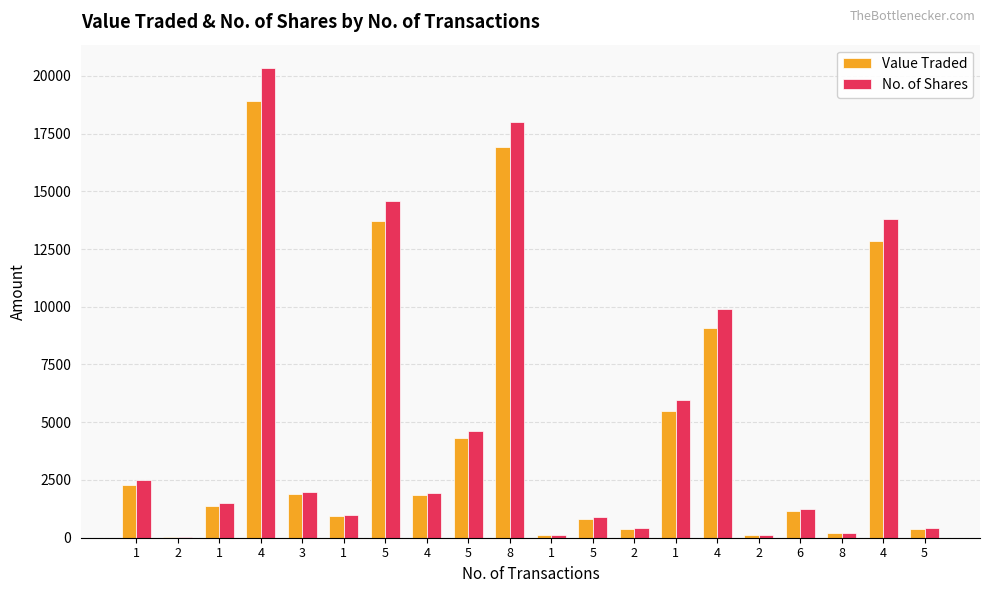

Which series has the largest total across all categories?

No. of Shares